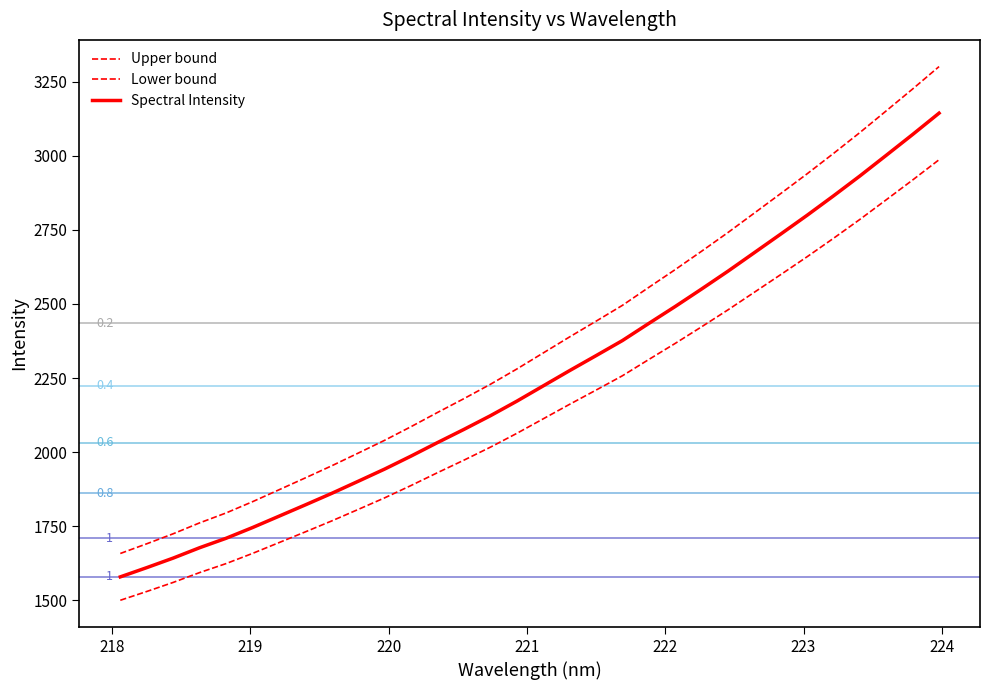

What is the label of the 4th point from the left?

220